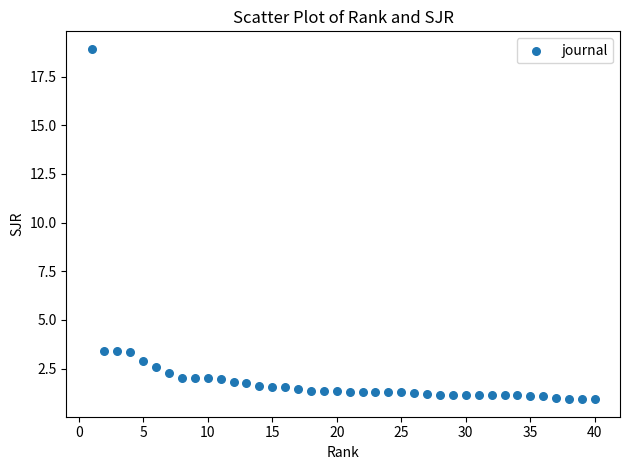

What is the range of X values (max minus min)?

39.0